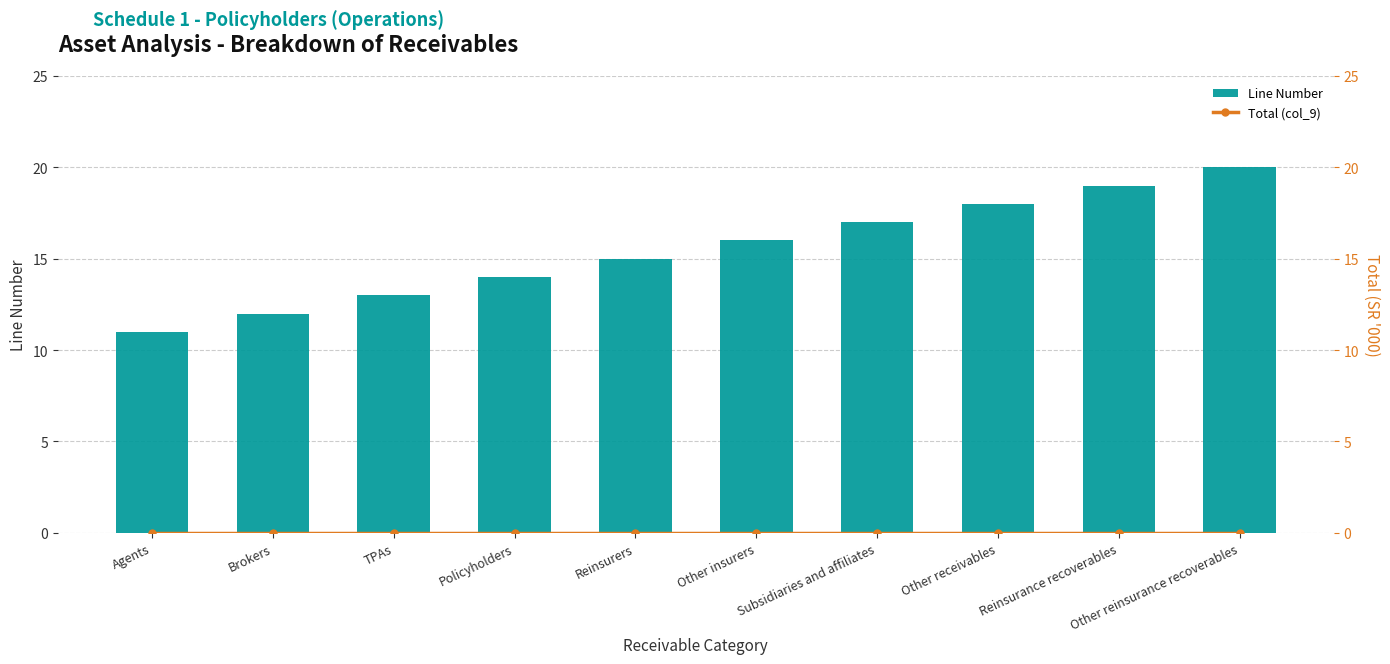

How many groups of bars are there?

10